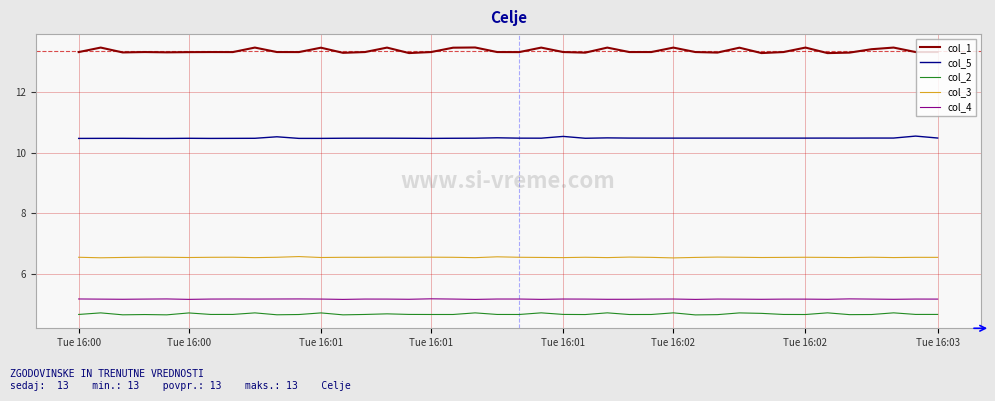

True or false: col_5 and col_1 cross at least once.

False